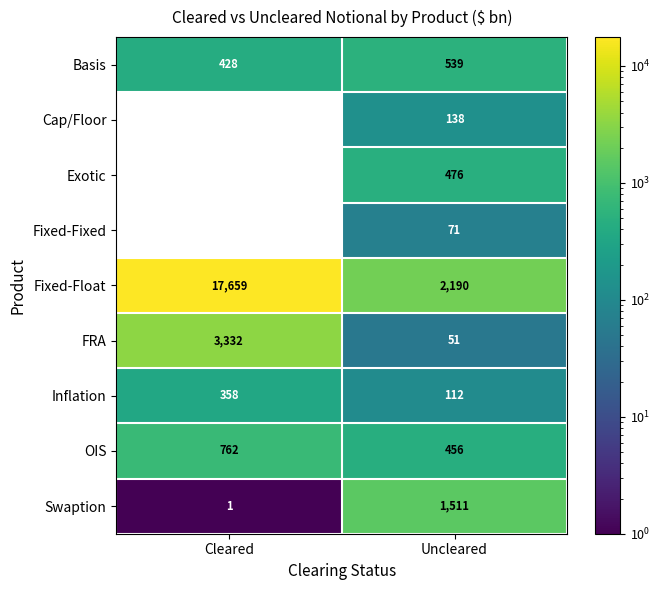

What is the sum of the Fixed-Fixed values at Uncleared and Cleared?

71